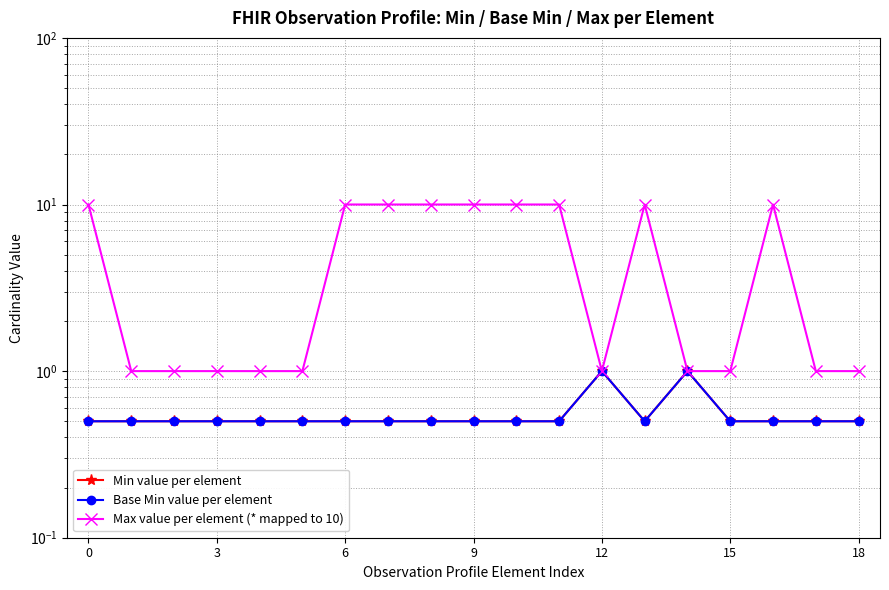

In Min value per element, how many points are higher than both neighbors (excluding endpoints)?

2